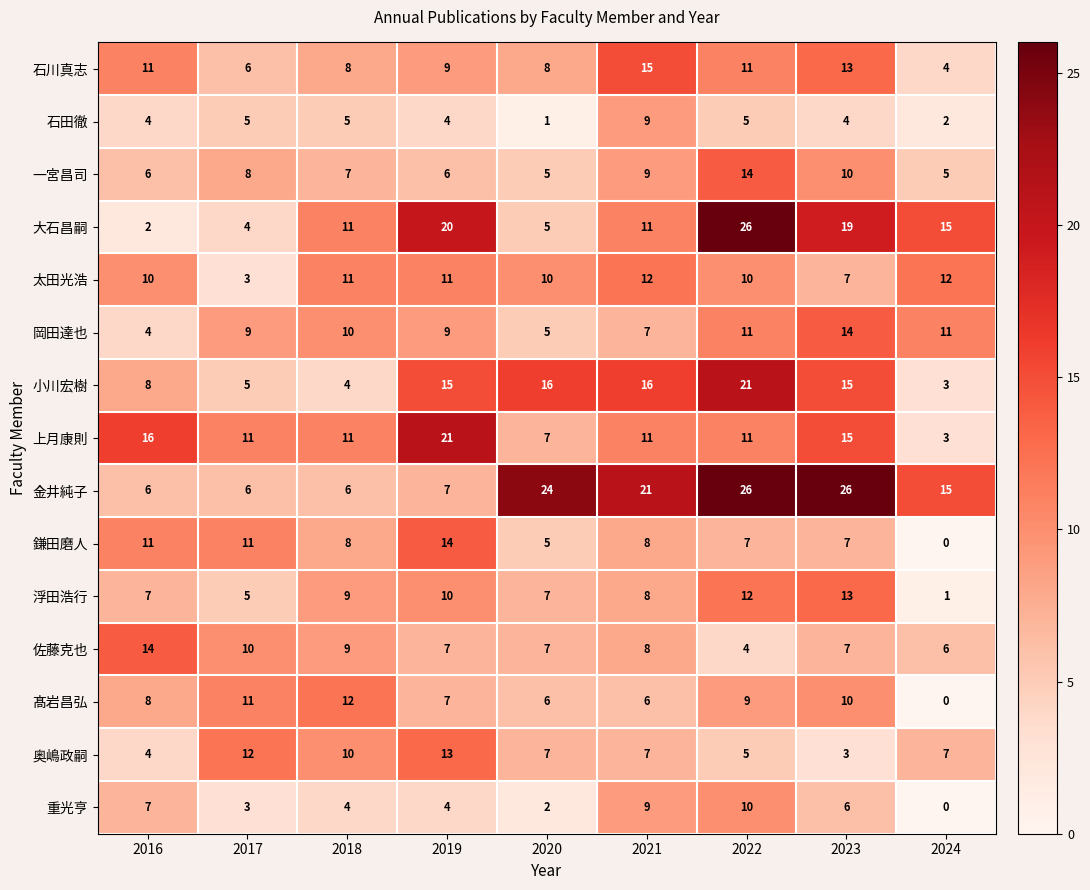

Is the value of 大石昌嗣 at 2023 greater than the value of 小川宏樹 at 2022?

No